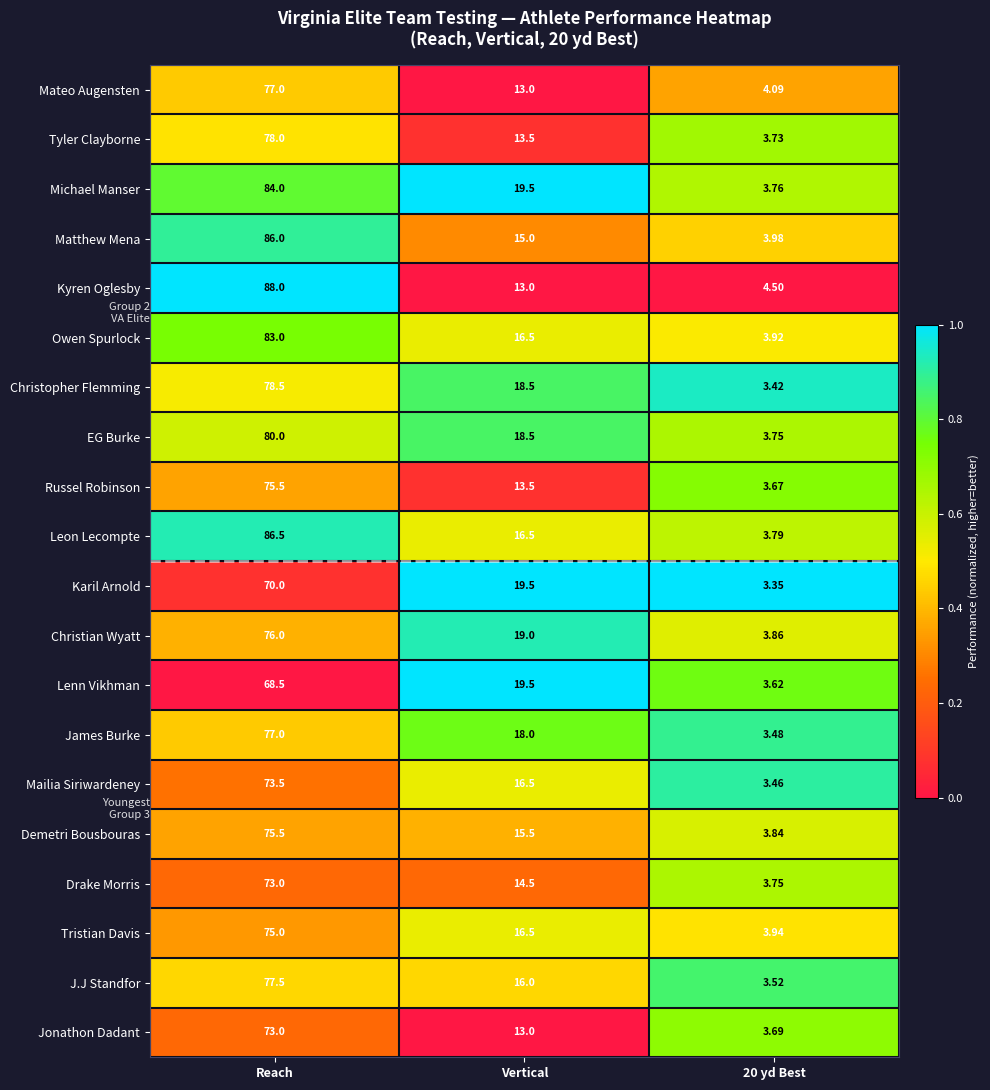

Which series has the widest spread of values?

Kyren Oglesby